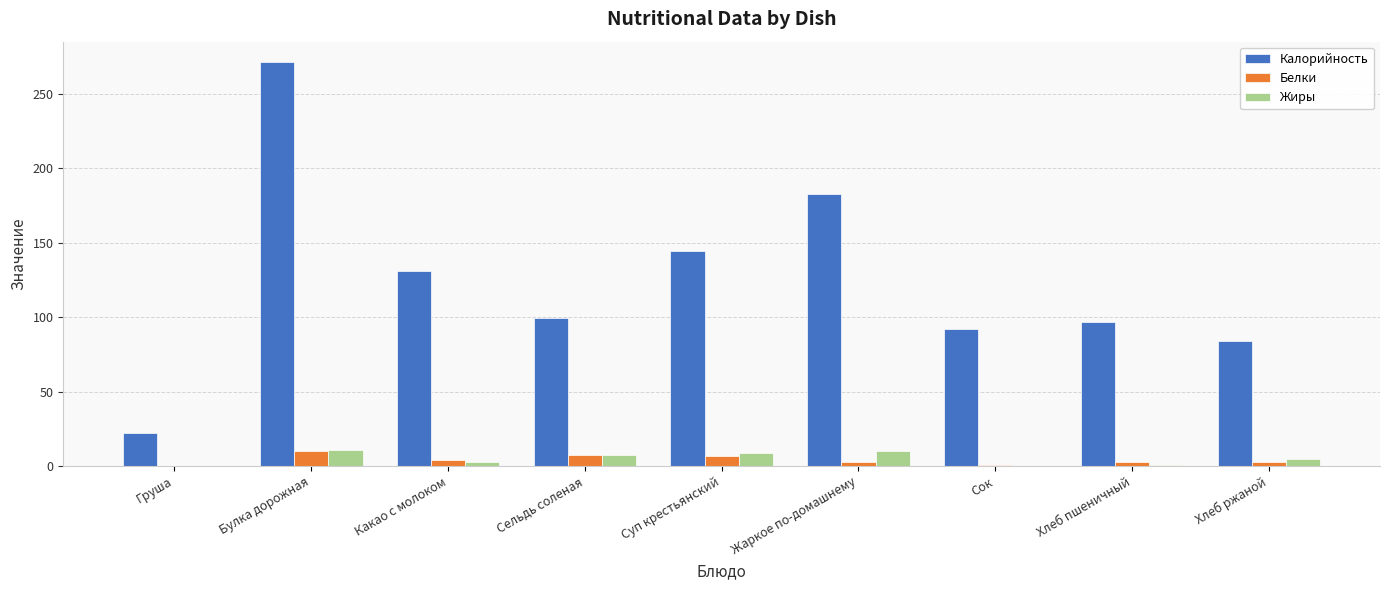

At which category is the sum across all series the highest?

Булка дорожная